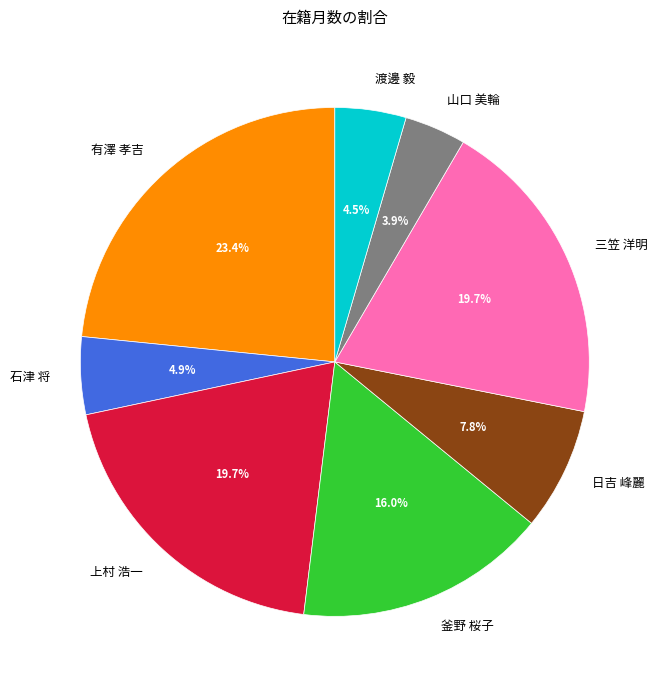

Is the sum of 渡邊 毅 and 上村 浩一 greater than half?

No